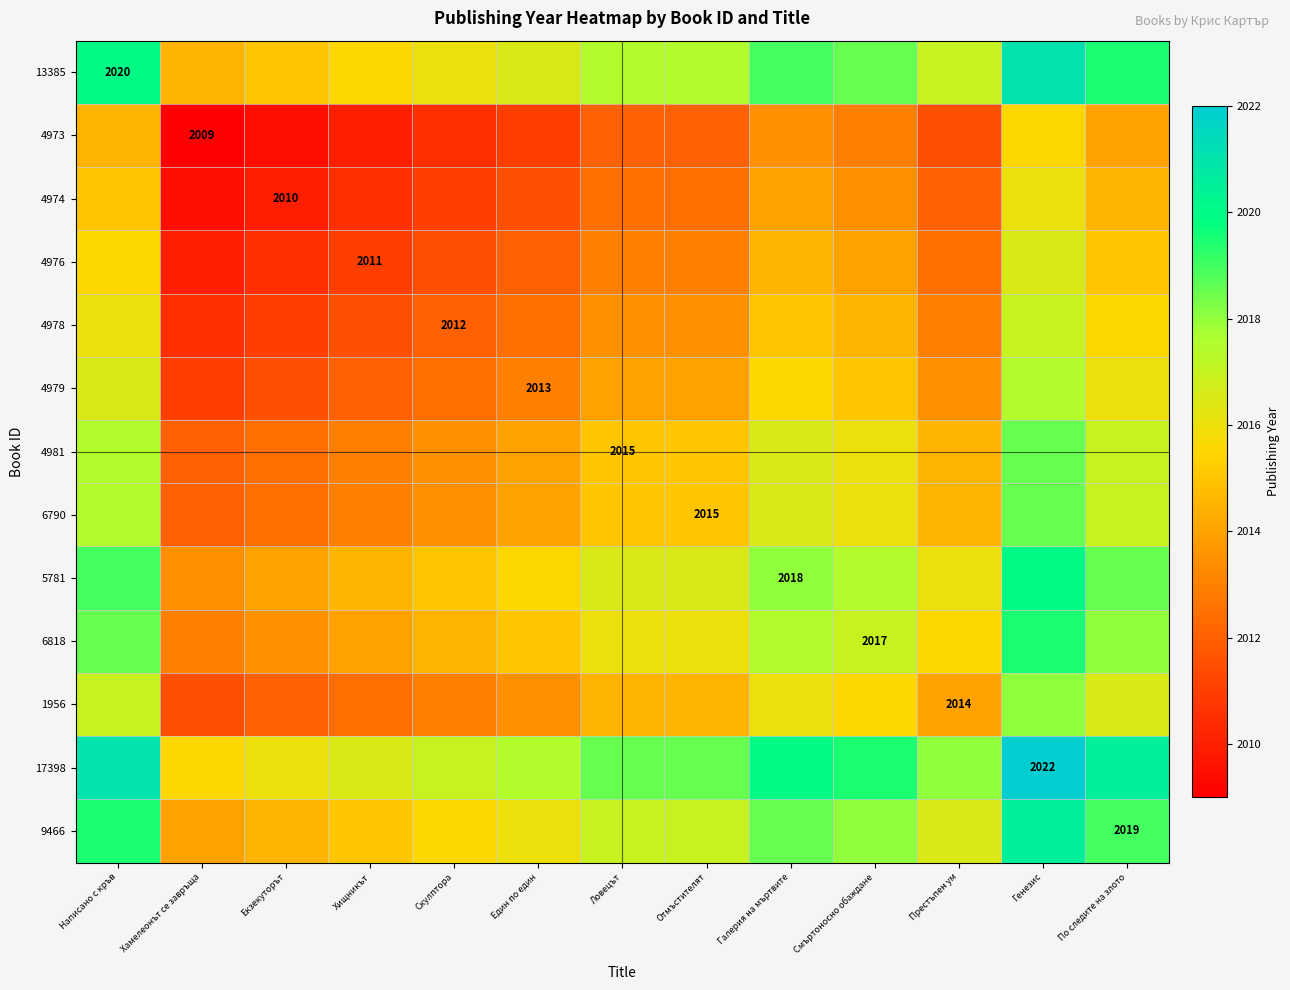

Between По следите на злото and Престъпен ум, which is larger?

По следите на злото